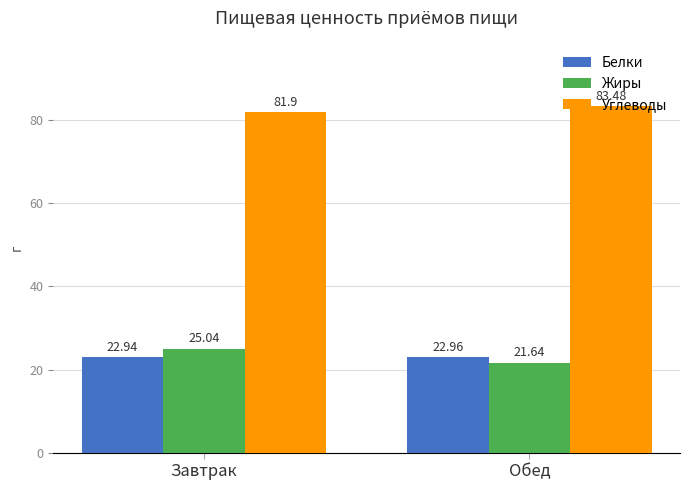

Reading right to left, what are all the values shown in this chart?

Белки: Обед=23.0	Завтрак=22.9
Жиры: Обед=21.6	Завтрак=25.0
Углеводы: Обед=83.5	Завтрак=81.9